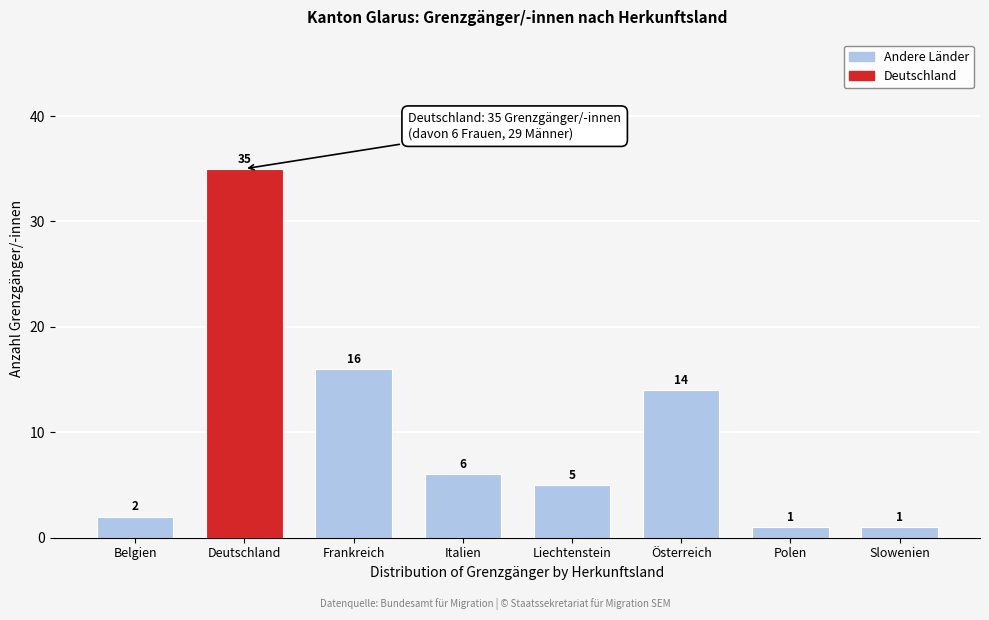

Reading left to right, list all the values displayed in this chart.

Belgien=2	Deutschland=35	Frankreich=16	Italien=6	Liechtenstein=5	Österreich=14	Polen=1	Slowenien=1